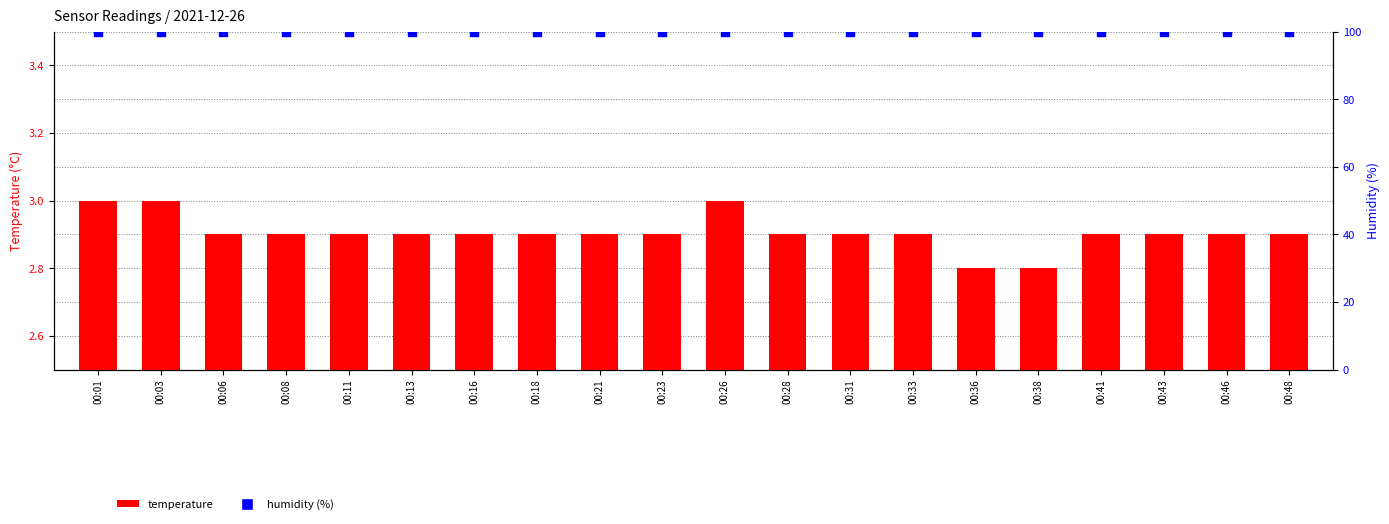

What are all the series names shown in the legend?

temperature, humidity (%)